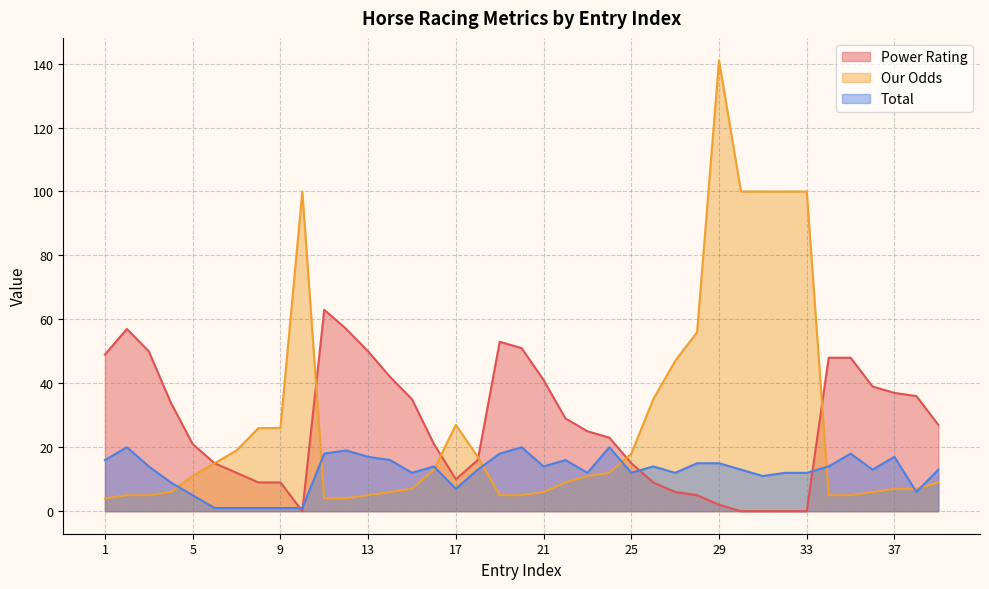

True or false: Total and Power Rating intersect in this chart.

True